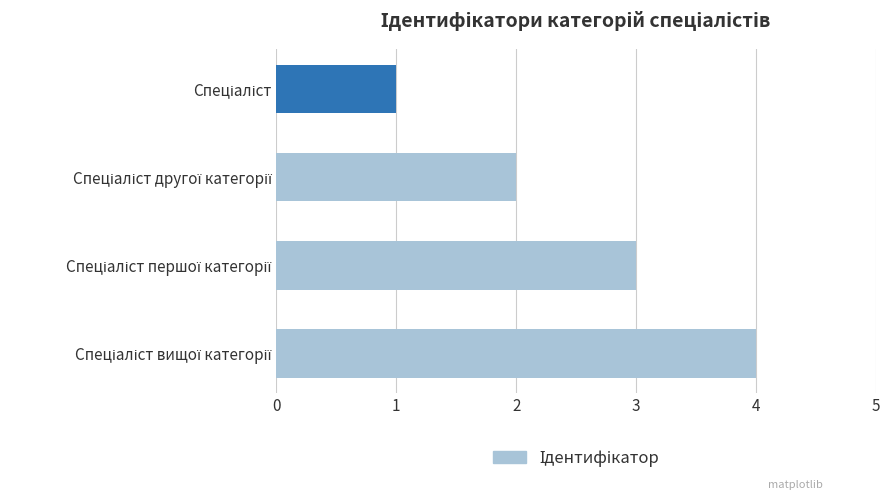

What is the sum of all values?

10